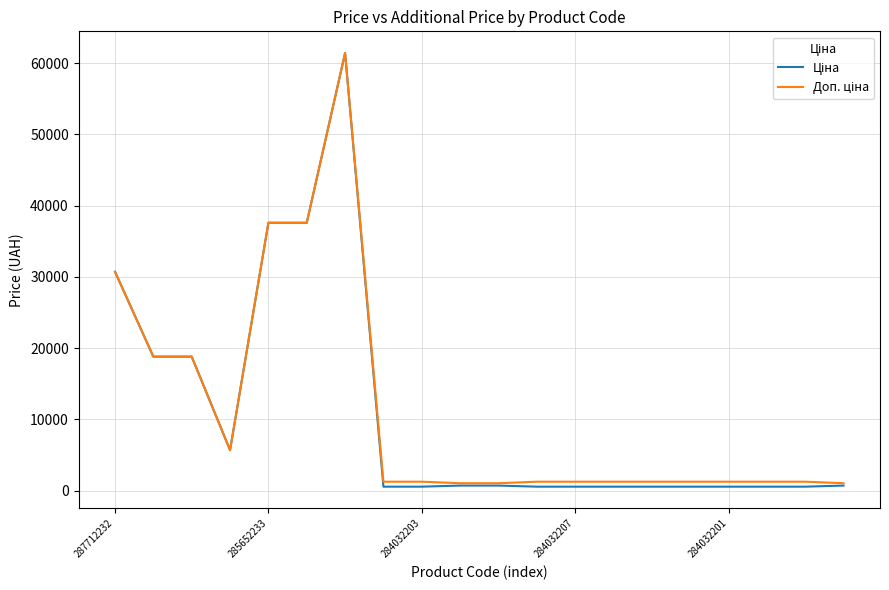

What is the maximum value shown in the chart?

61434.3